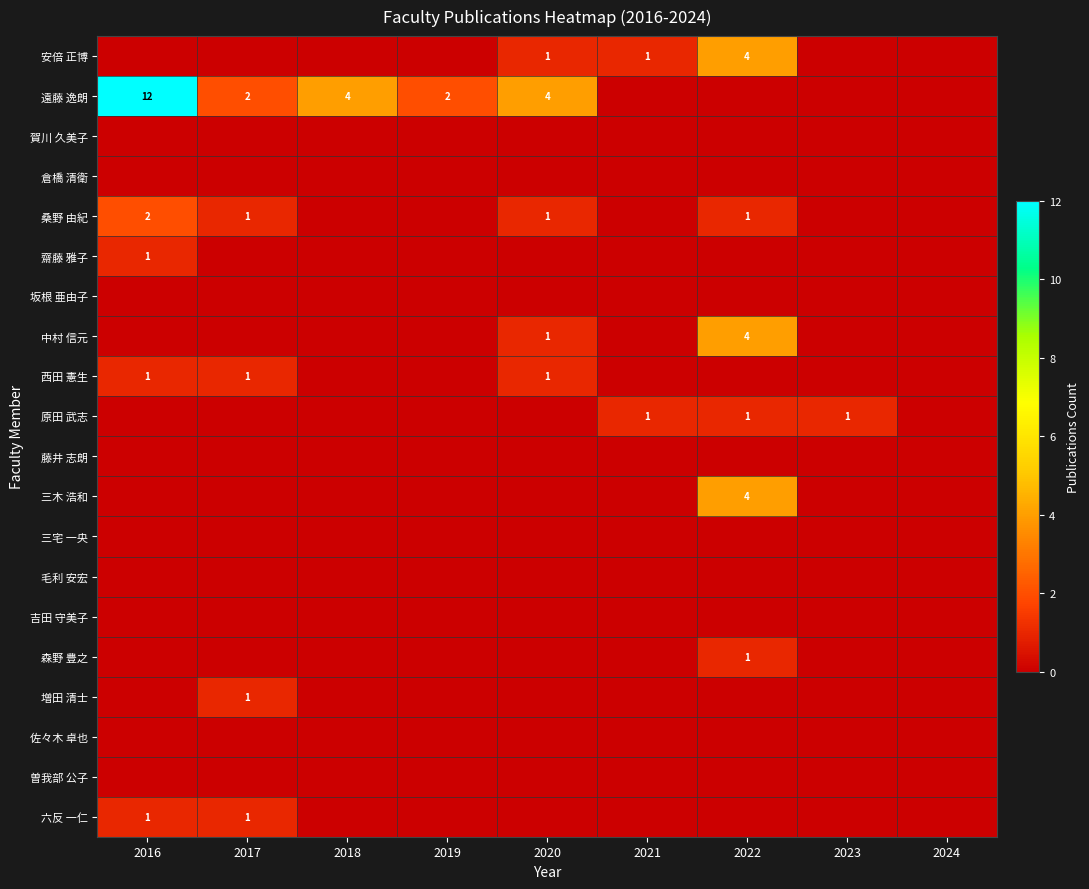

At how many categories does at least one series exceed 2?

4